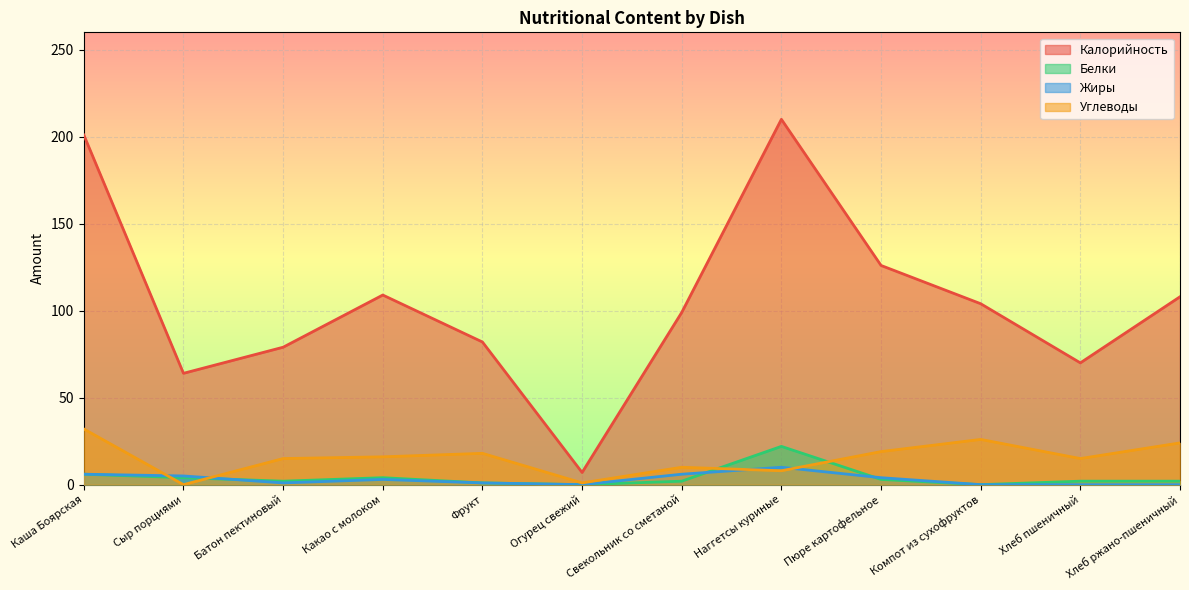

Which series ends up on top after the final intersection of Углеводы and Жиры?

Углеводы